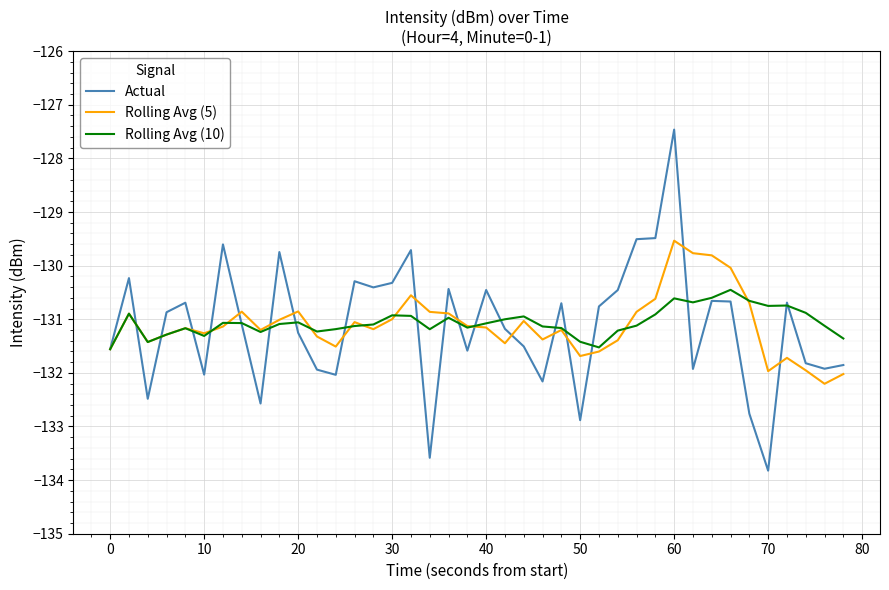

What is the average value of the Actual series?

-131.1